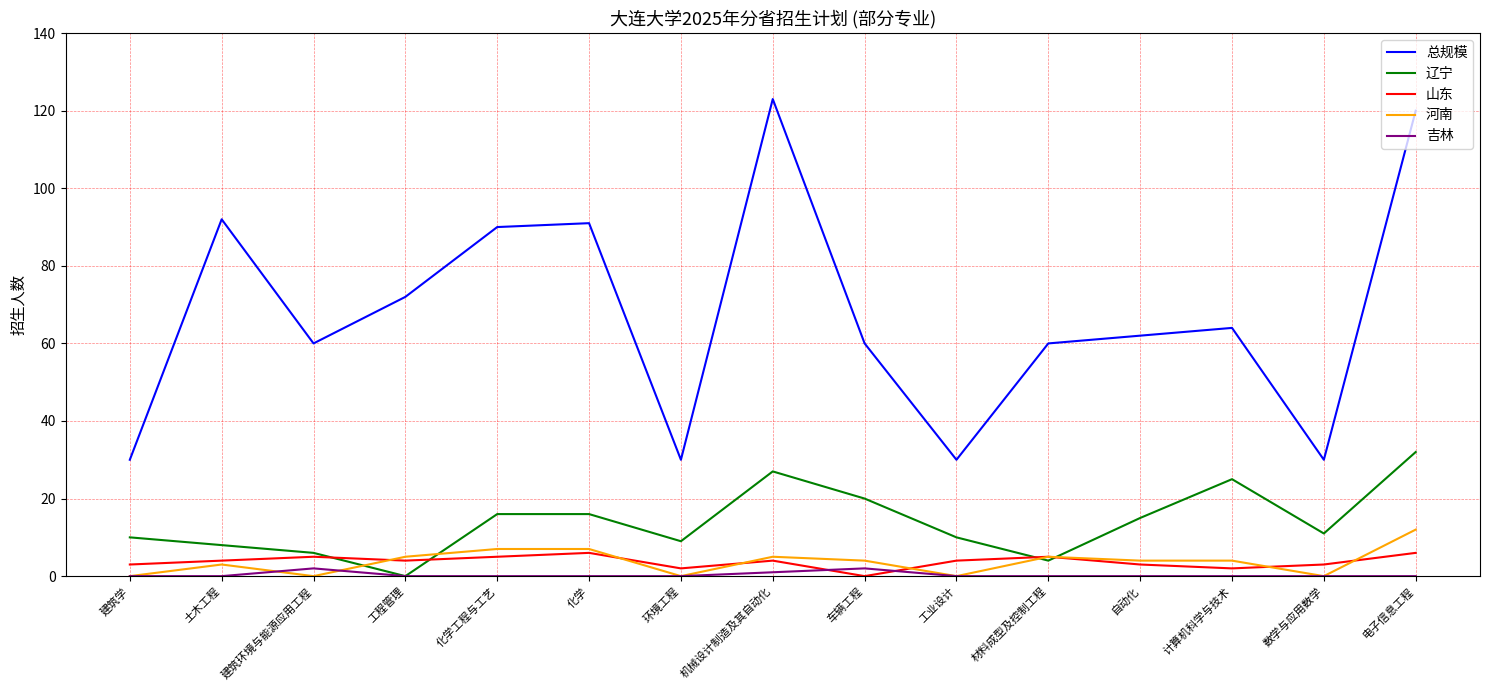

List the series in order of their peak value, lowest first.

吉林, 山东, 河南, 辽宁, 总规模